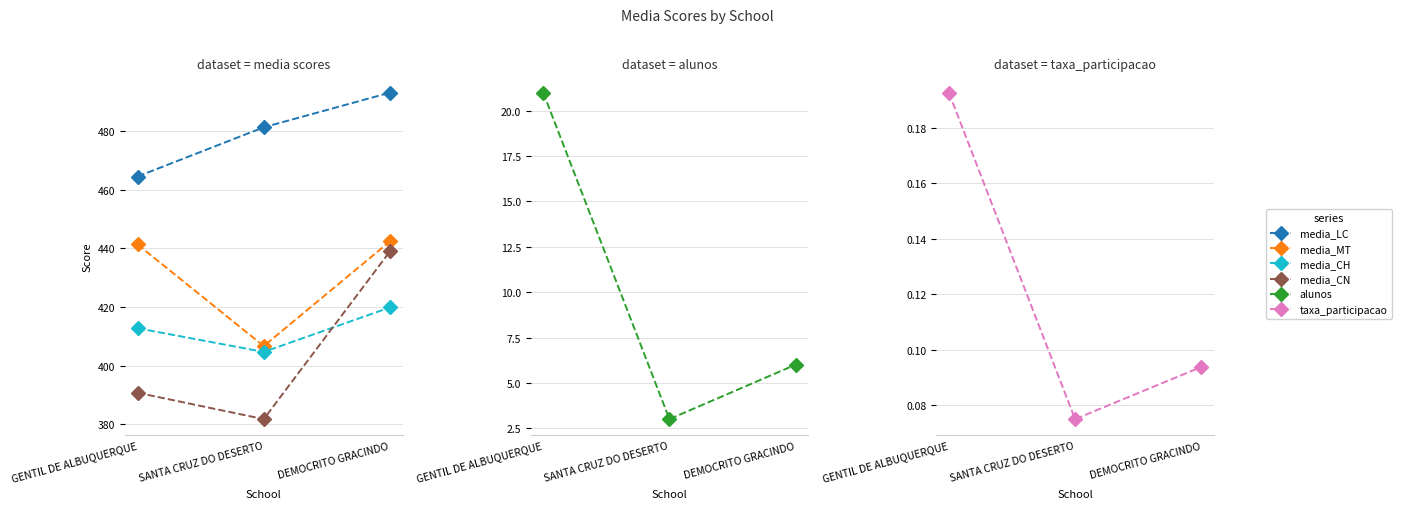

How many data points in media_CN are less than 390?

1